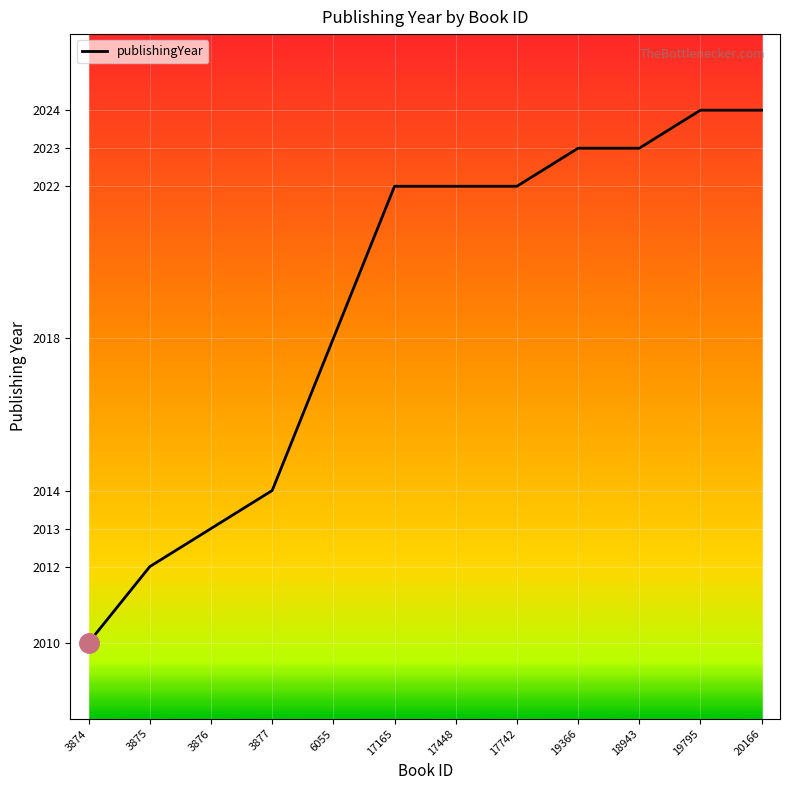

What position from the right is 17742?

5